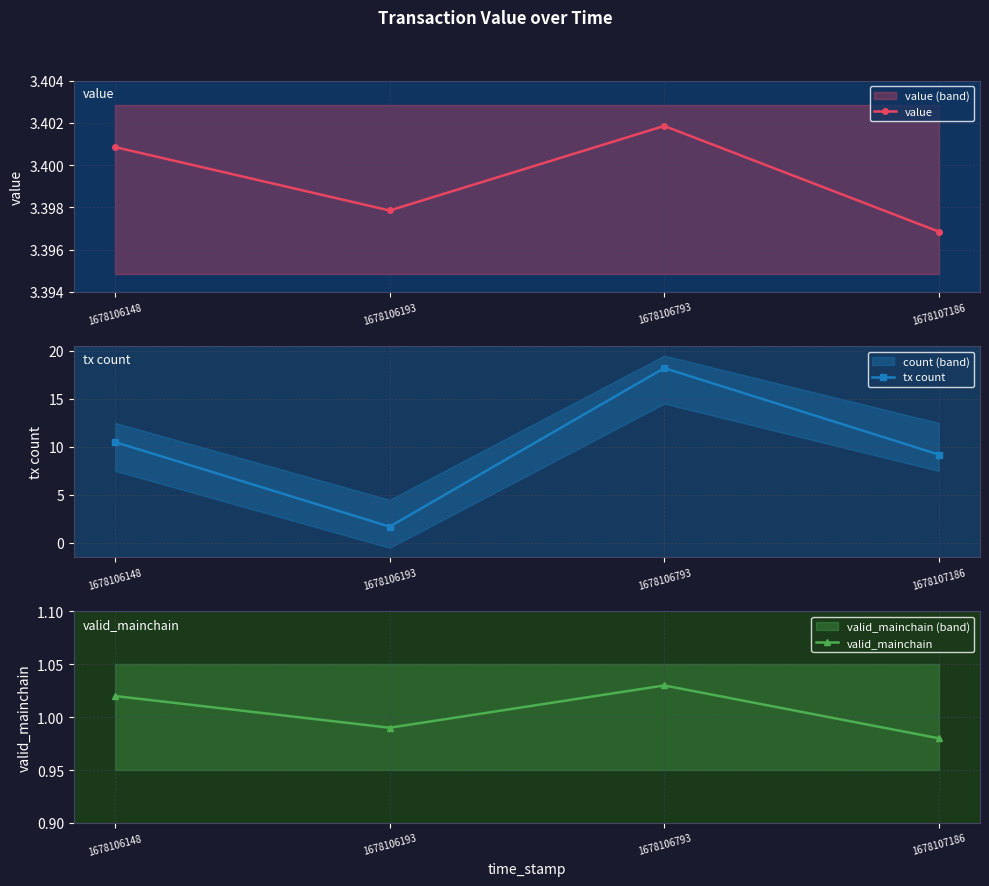

At 1678106793, list the series in order from smallest to largest.

valid_mainchain, value, tx count